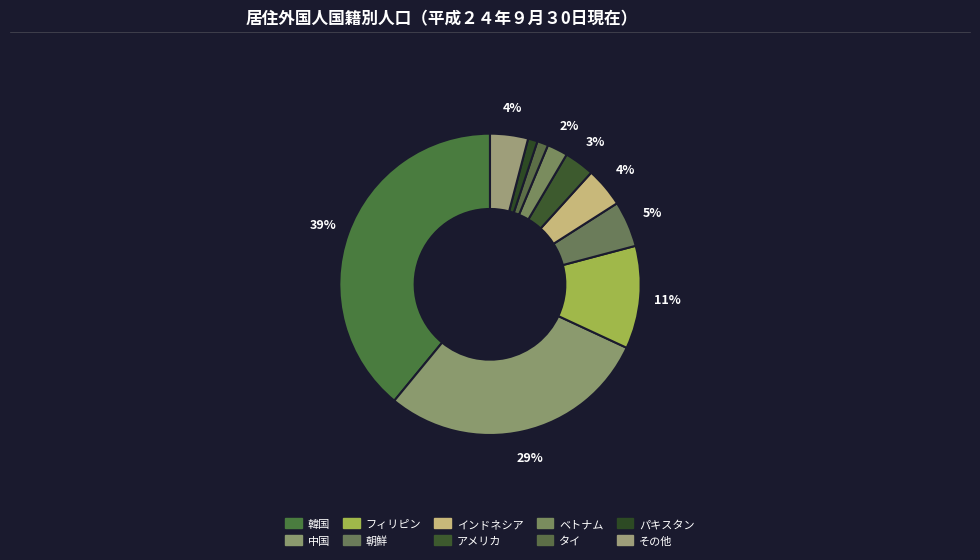

What is the smallest slice in the pie chart?

パキスタン